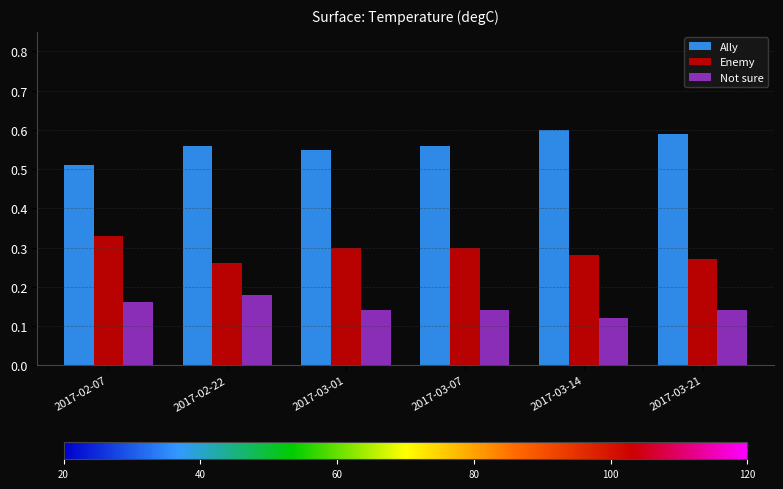

What is the label of the 1st bar from the left?

2017-02-07